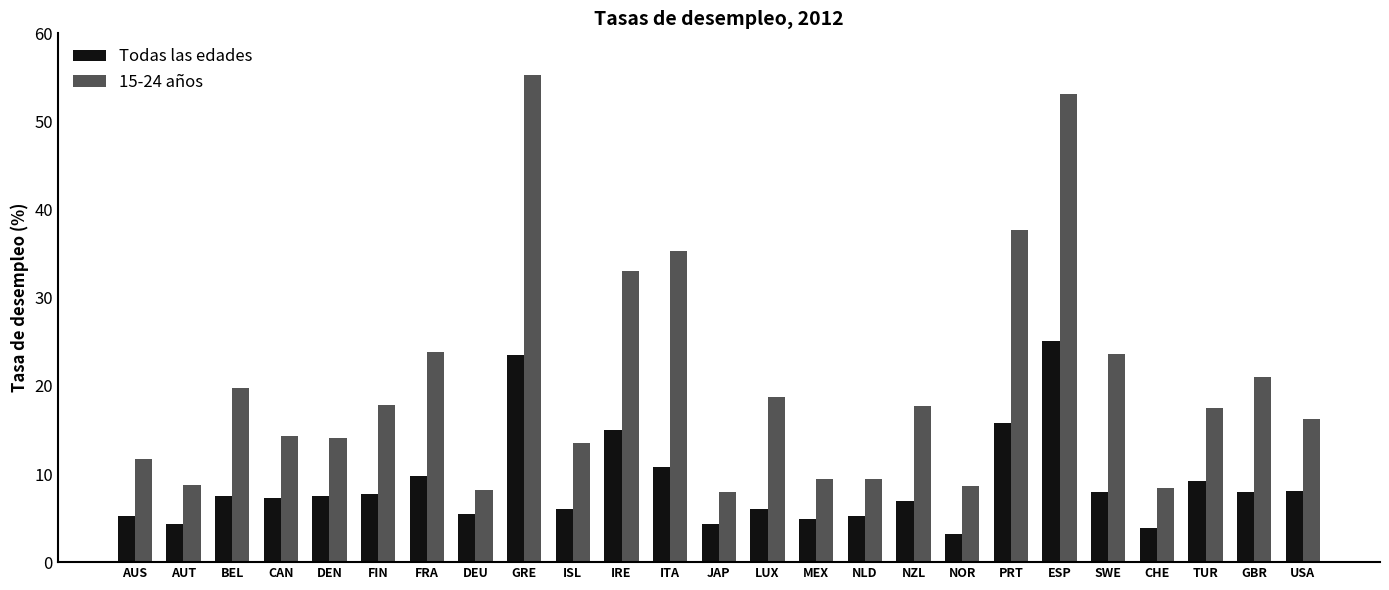

How many bars are there in total?

50